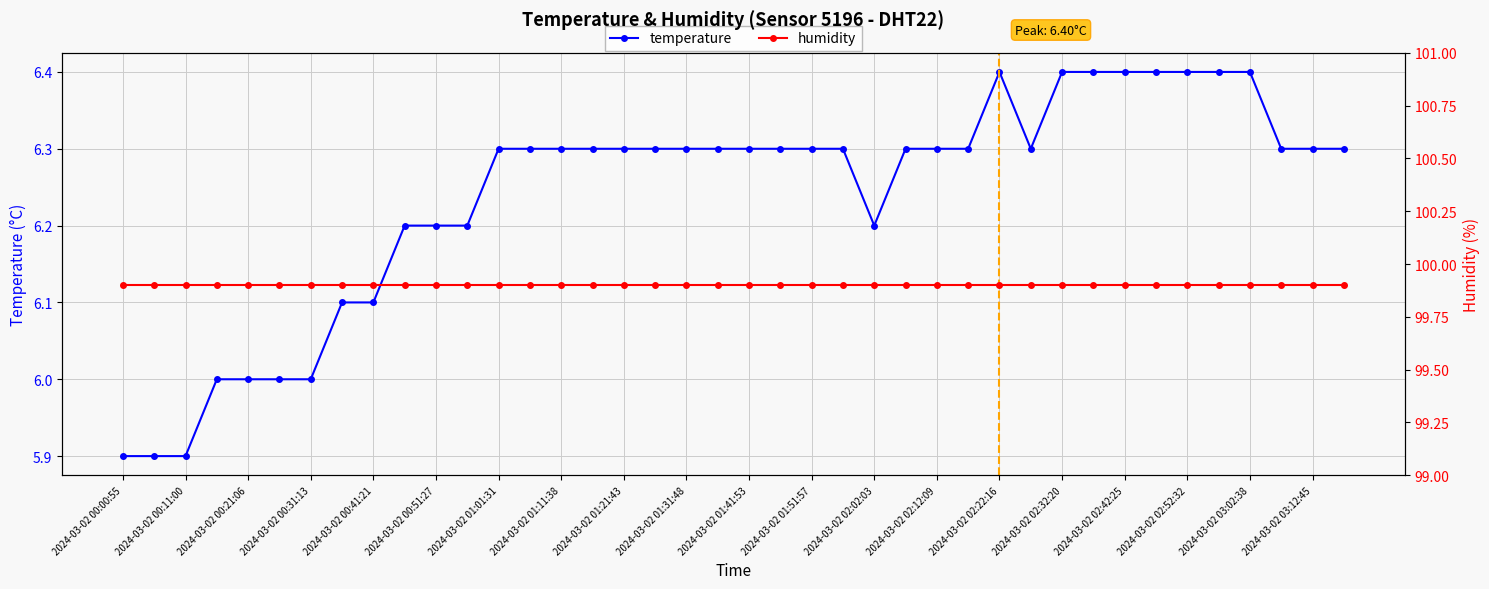

At which label does temperature reach its minimum?

2024-03-02 00:00:55